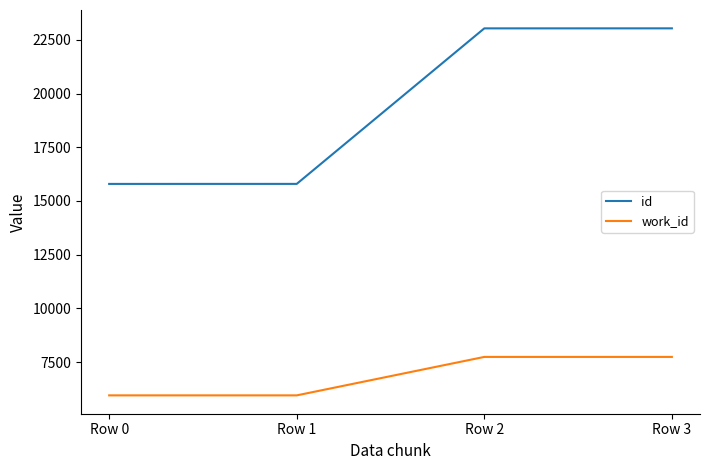

List the series in order of their peak value, highest first.

id, work_id